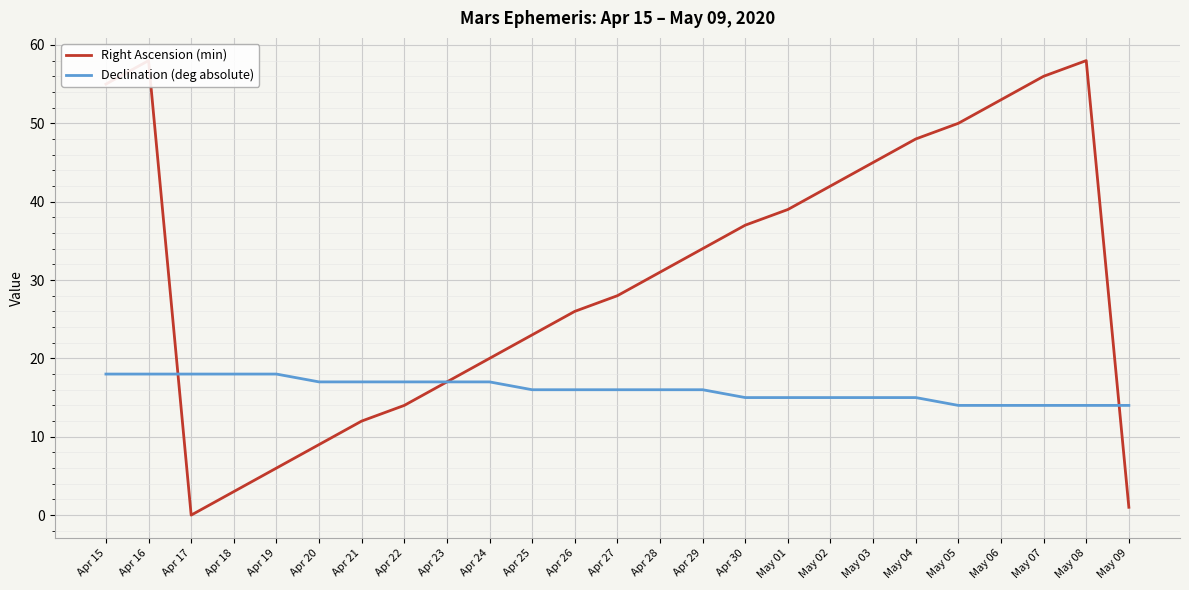

Rank the categories by Right Ascension (min) value from lowest to highest.

Apr 17, May 09, Apr 18, Apr 19, Apr 20, Apr 21, Apr 22, Apr 23, Apr 24, Apr 25, Apr 26, Apr 27, Apr 28, Apr 29, Apr 30, May 01, May 02, May 03, May 04, May 05, May 06, Apr 15, May 07, Apr 16, May 08